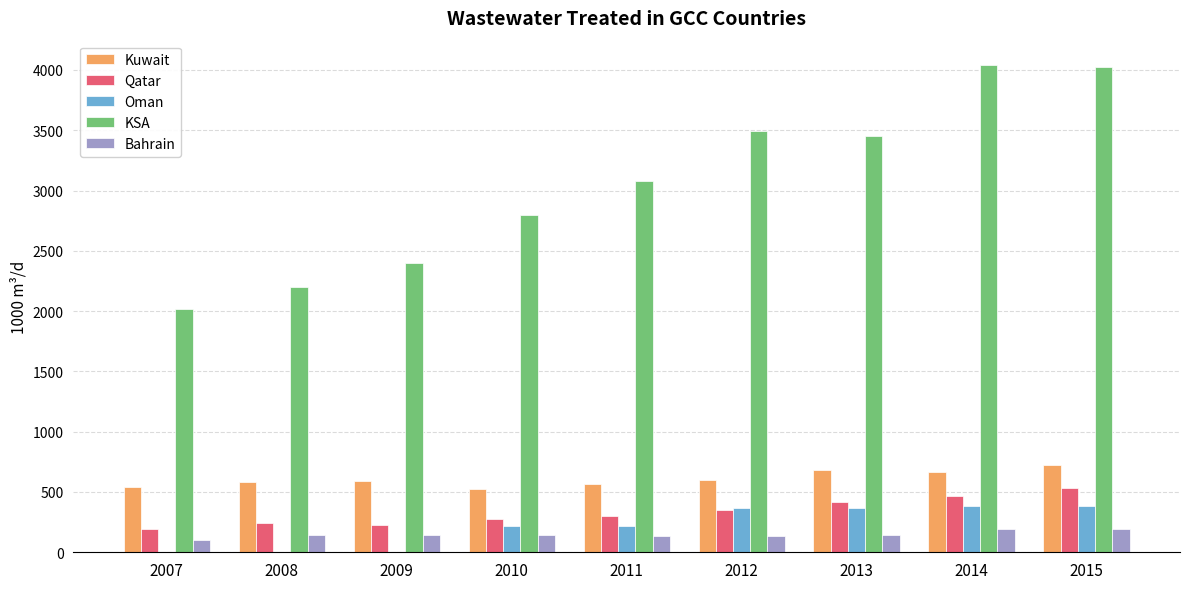

What is the sum of the Kuwait values at 2008 and 2013?

1271.0